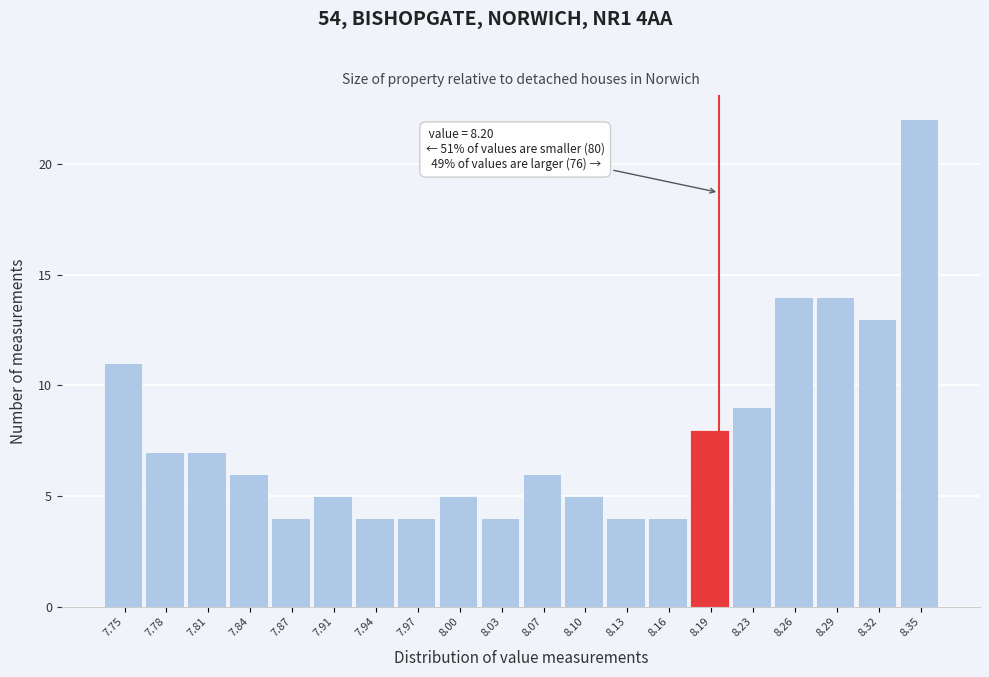

Over which range of the x-axis is the bar tallest?

8.338 to 8.370